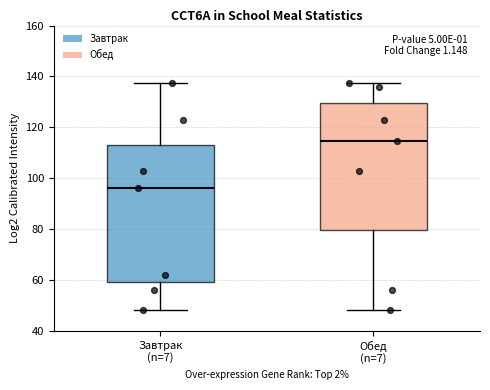

Reading left to right, transcribe this box plot: for each box, give where its median line is, the range the box spans, and where its two whiskers end, as read against the y-axis. The values are not printed on the chart, so give them approximately, as read against the axis.

Завтрак (n=7): median 96, box 60 to 114, whiskers 48 to 138
Обед (n=7): median 114, box 80 to 130, whiskers 48 to 138